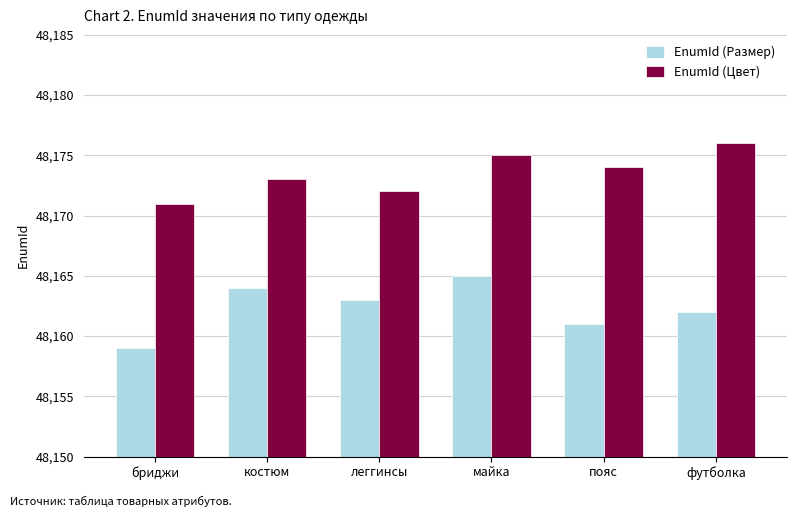

What is the greatest value displayed?

48176